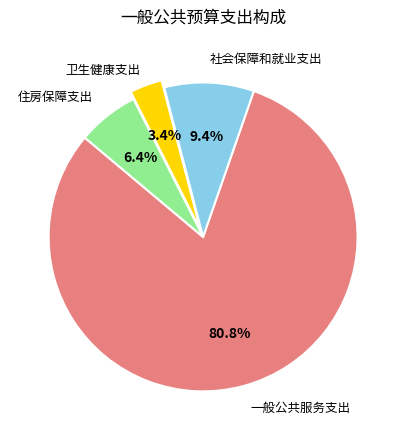

Is 社会保障和就业支出 the majority of the pie?

No